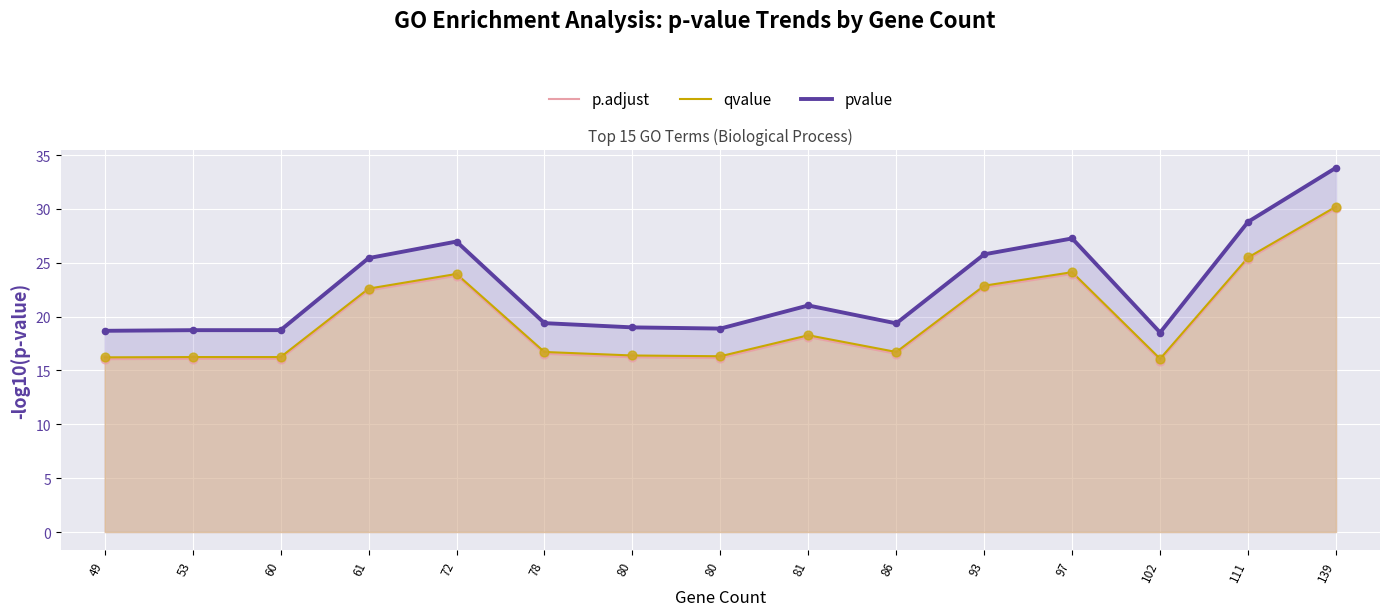

Is the value of pvalue at 139 greater than the value of qvalue at 139?

Yes